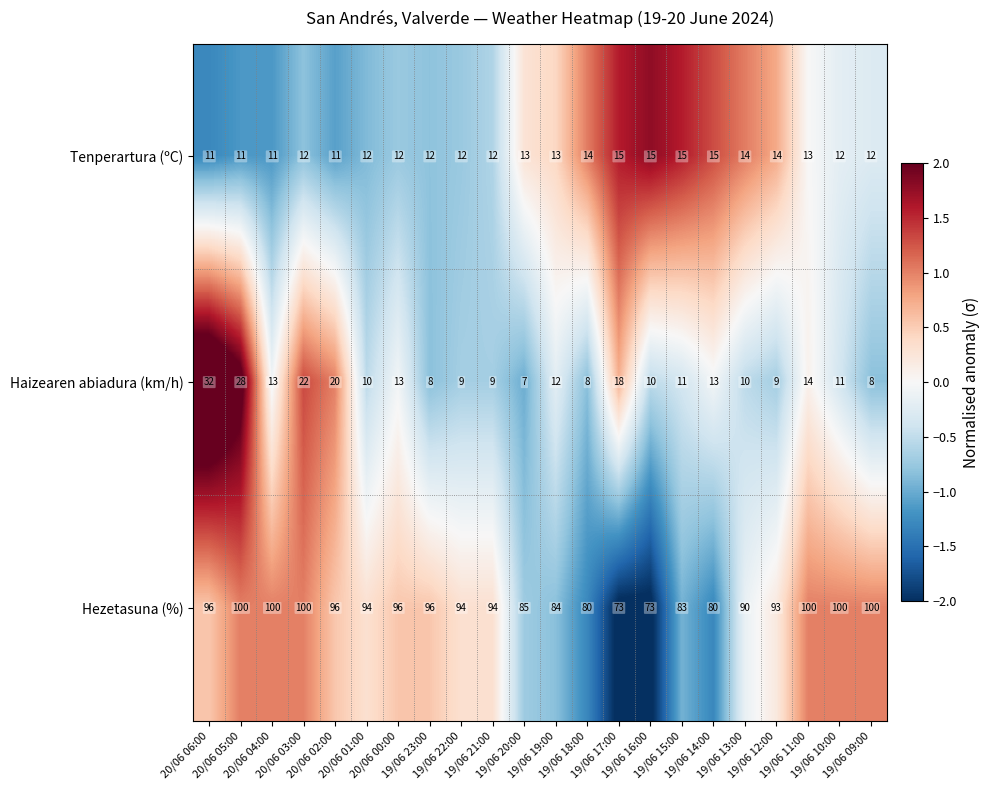

What is the greatest value displayed?

100